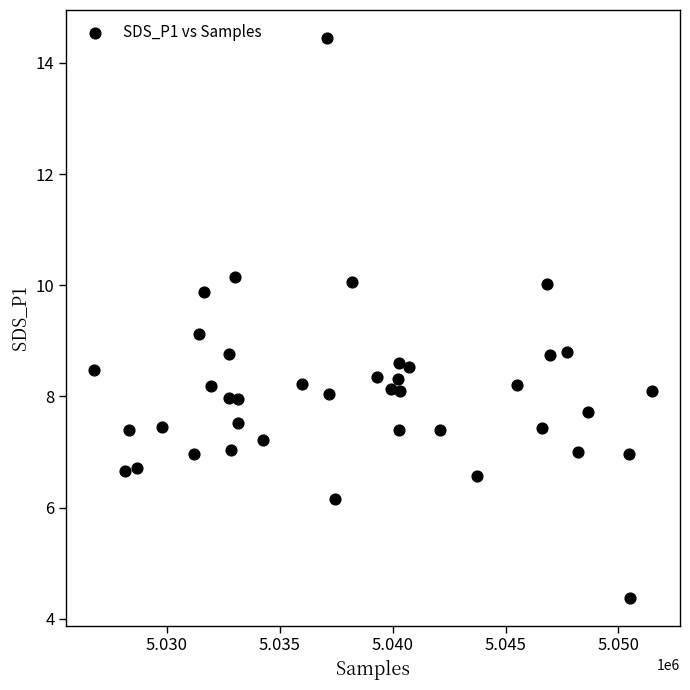

What is the range of X values (max minus min)?

24700.0